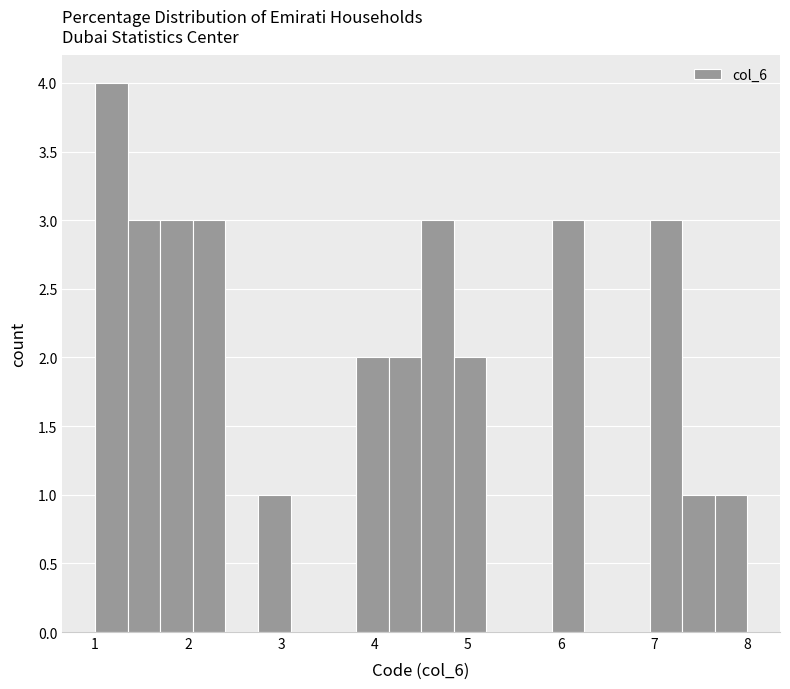

Read against the x-axis, roughly where is the centre of the tallest bar?

1.2